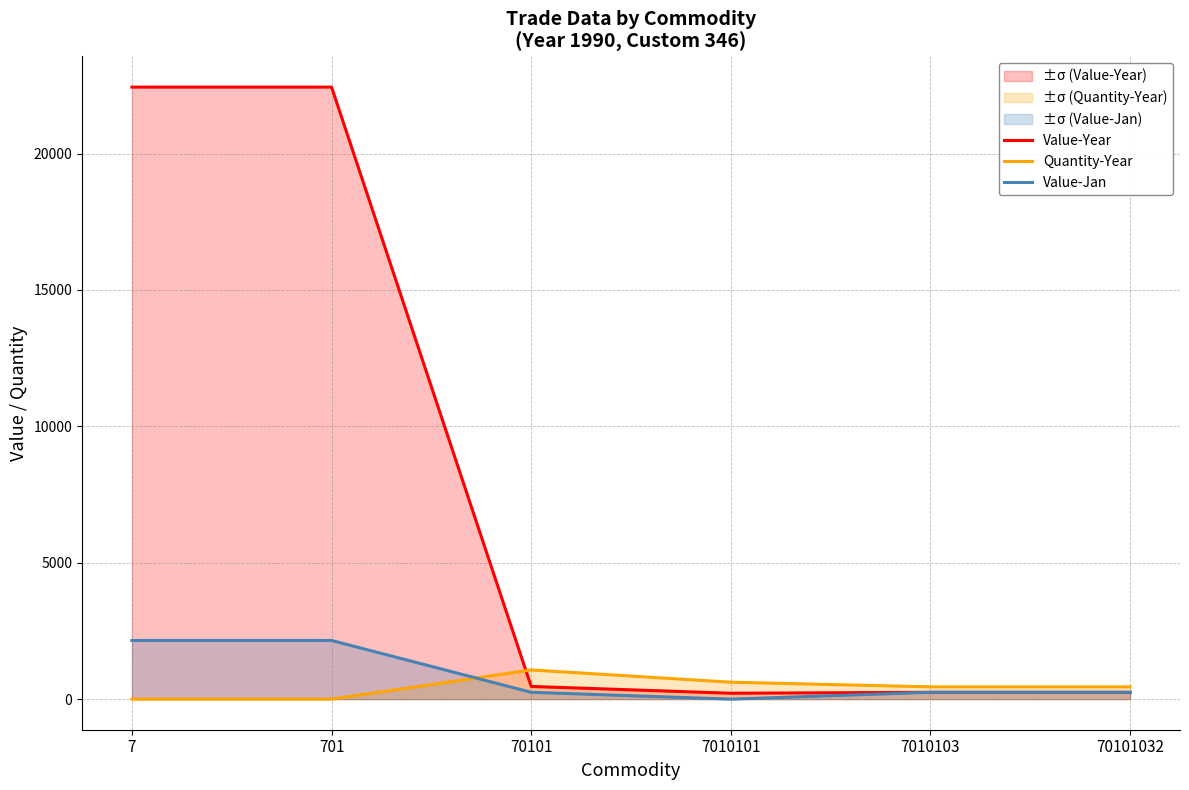

What are all the series names shown in the legend?

Value-Year, Quantity-Year, Value-Jan